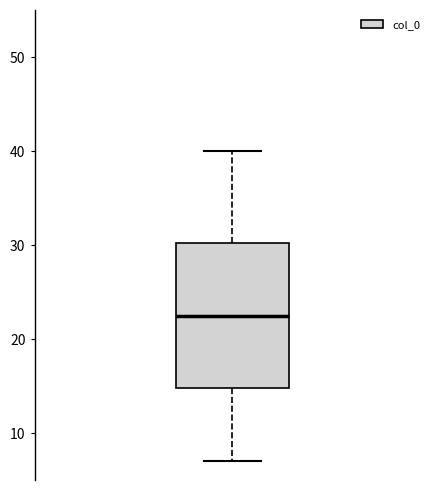

Read this box plot against the y-axis: the position of the median line, the range covered by the box, and the ends of both whiskers. The values are not printed on the chart, so give them approximately, as read against the axis.

median 23, box 15 to 30, whiskers 7 to 40